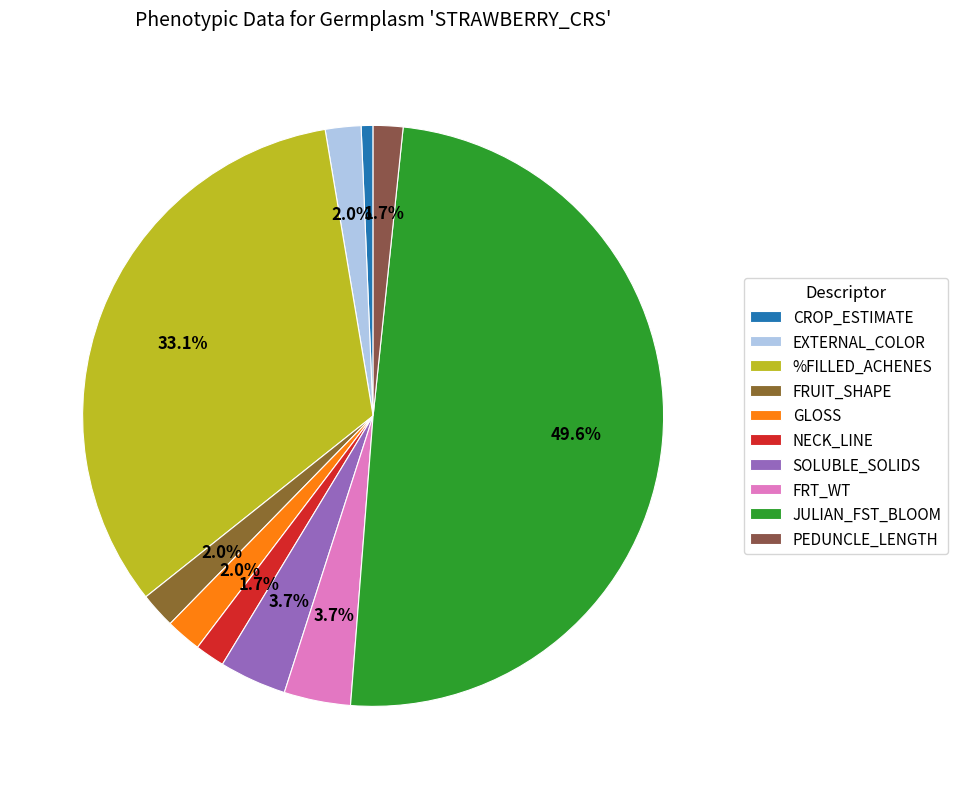

What percentage is NOT represented by SOLUBLE_SOLIDS?

96.3%